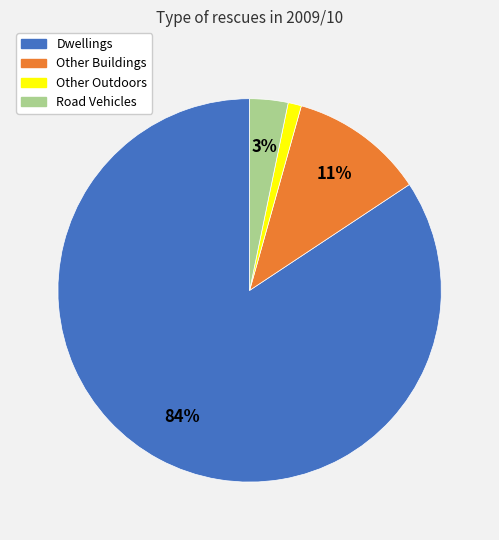

What is the smallest slice in the pie chart?

Other Outdoors